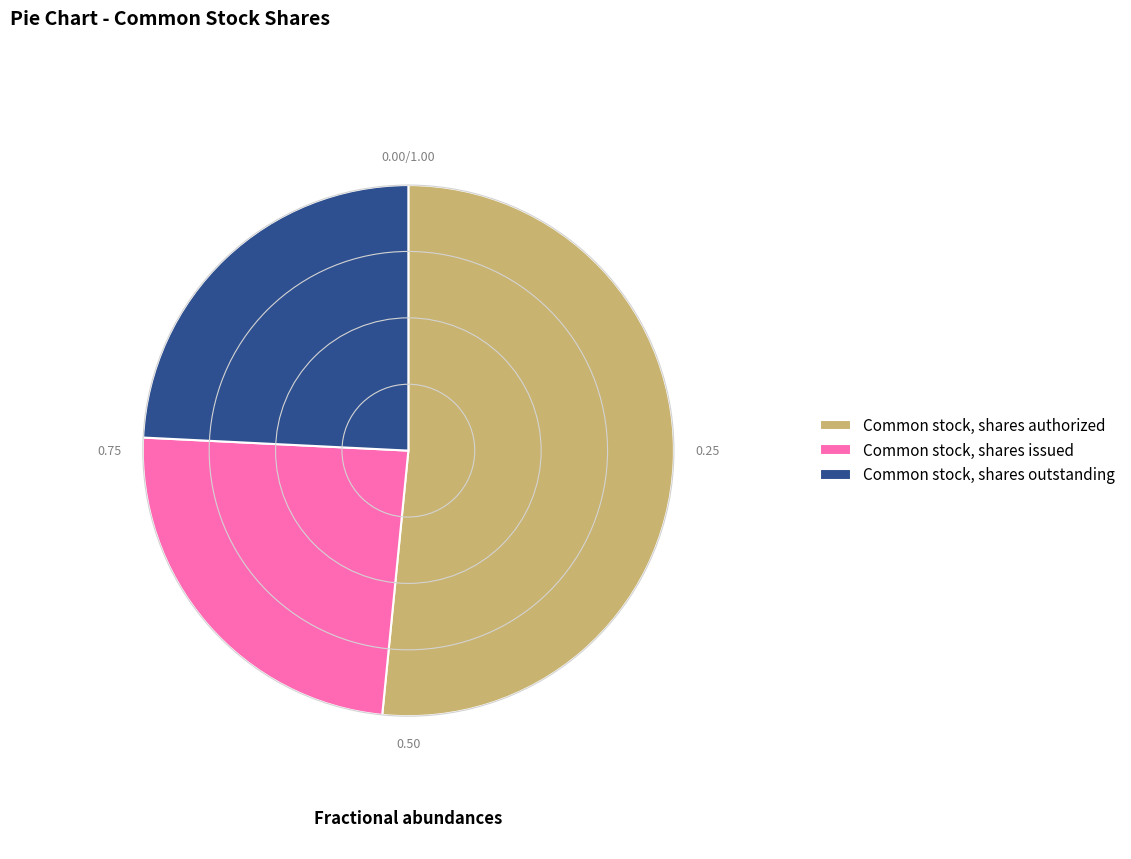

Approximately how many times larger is the value at Common stock, shares outstanding compared to Common stock, shares issued?

1.0